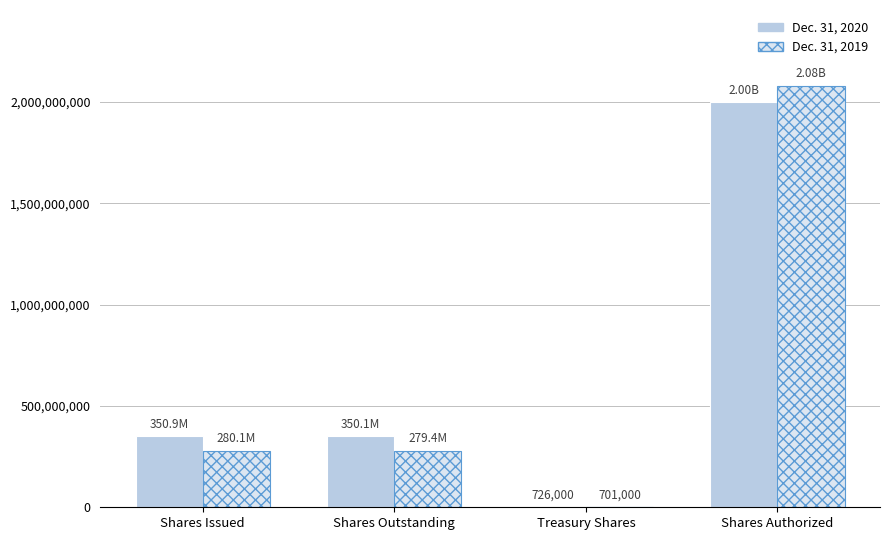

What is the sum of all Dec. 31, 2020 values?

2701716000